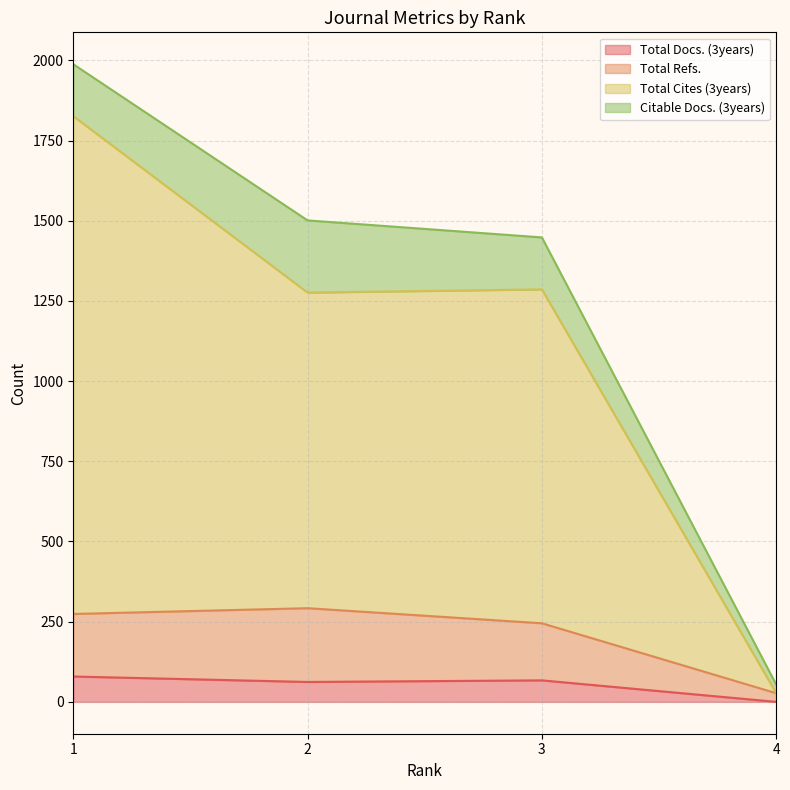

In Total Cites (3years), how many points are higher than both neighbors (excluding endpoints)?

1